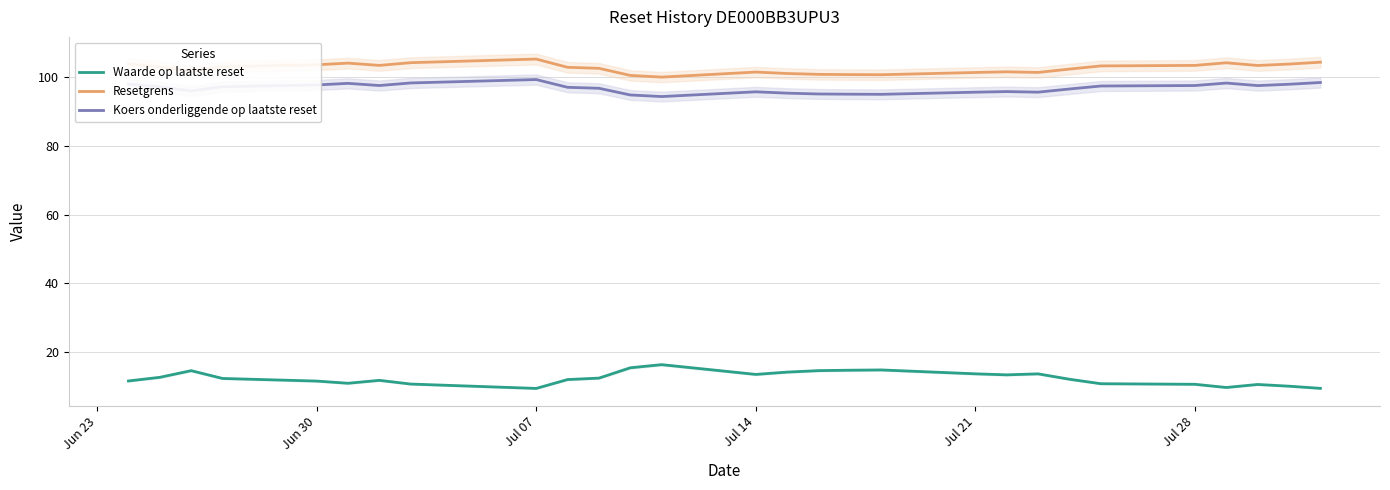

How many lines are shown in the chart?

3